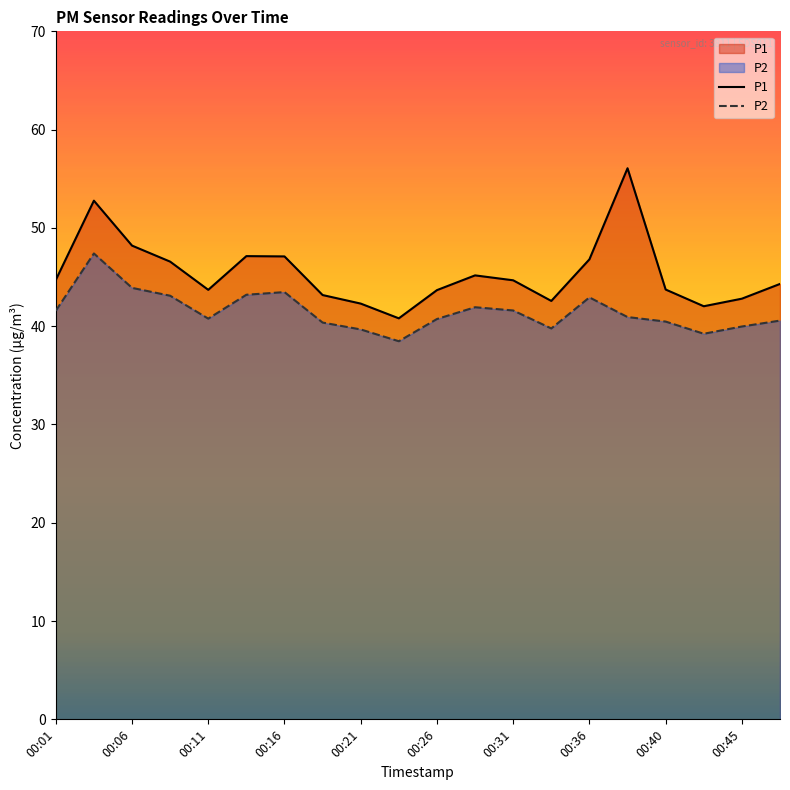

At which label is P1 closest to 48?

00:06